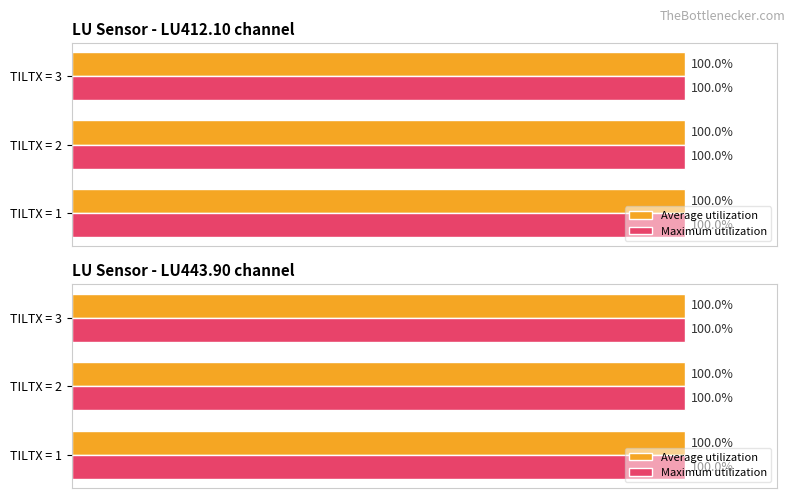

What is the value of the Average utilization bar at the 1st from the left?

100.0